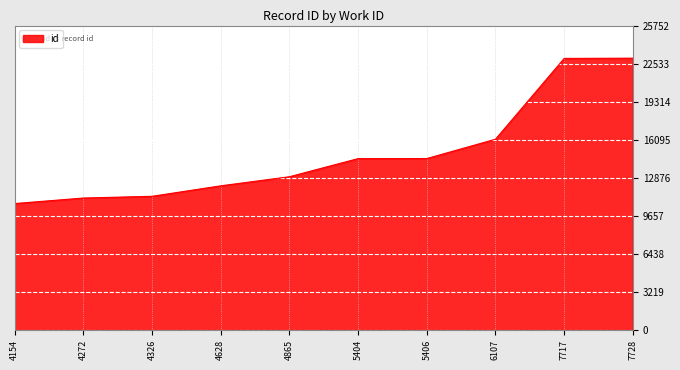

What value does the data have at 7728, to the nearest 50?

23000